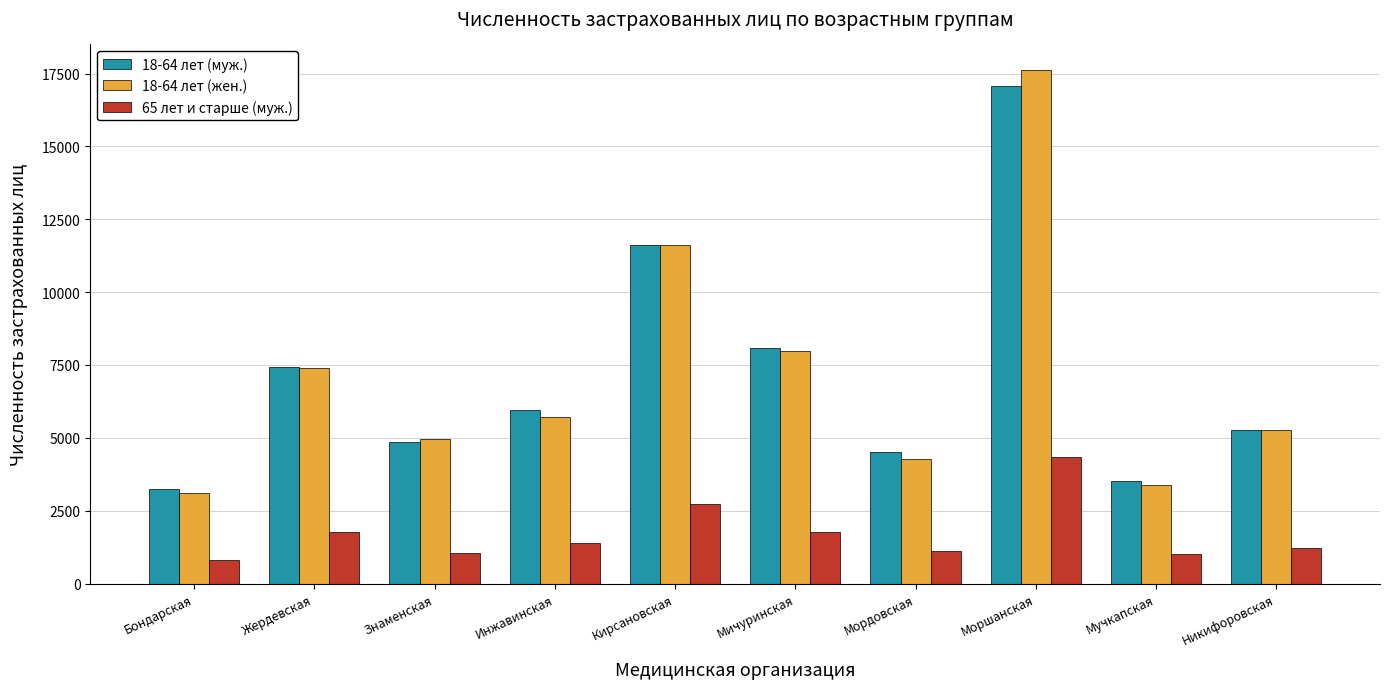

List the series in order of their peak value, lowest first.

65 лет и старше (муж.), 18-64 лет (муж.), 18-64 лет (жен.)